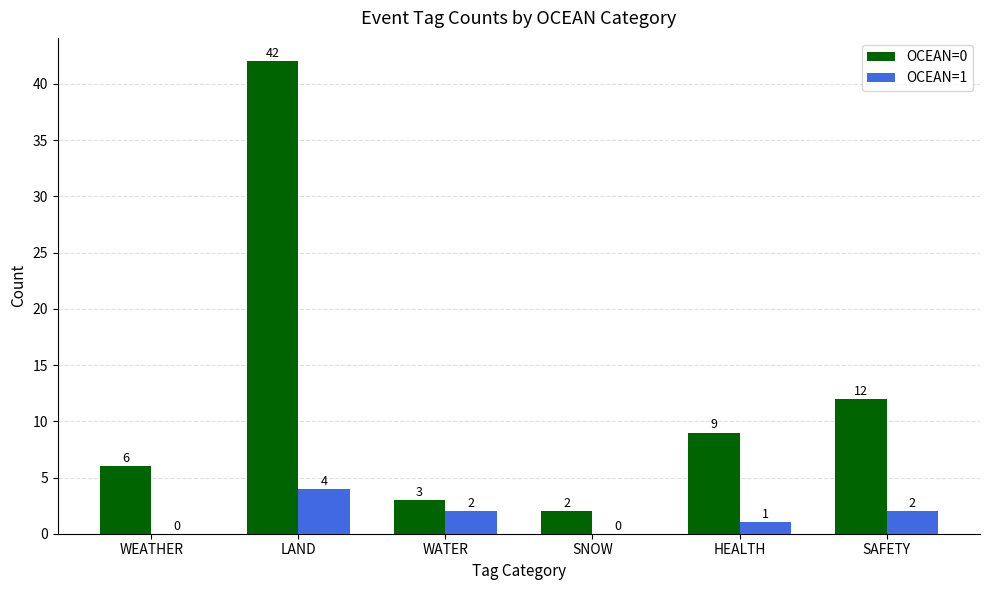

True or false: OCEAN=1 has a value of 0 at WEATHER.

True